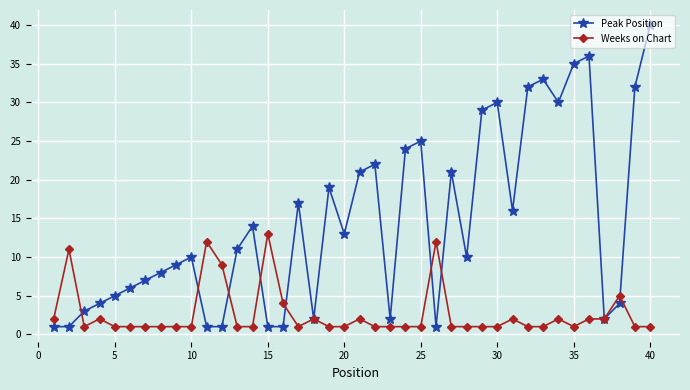

Which series has the largest range (max minus min)?

Peak Position